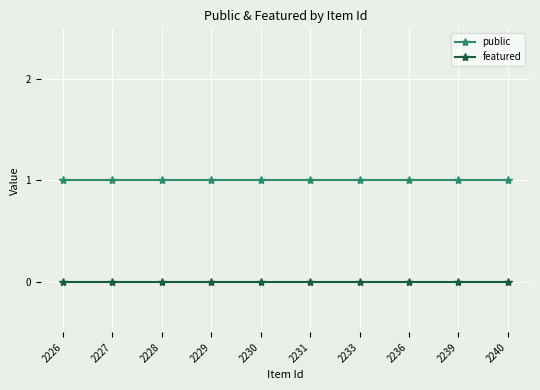

Is the value of public at 2227 greater than the value of featured at 2236?

Yes